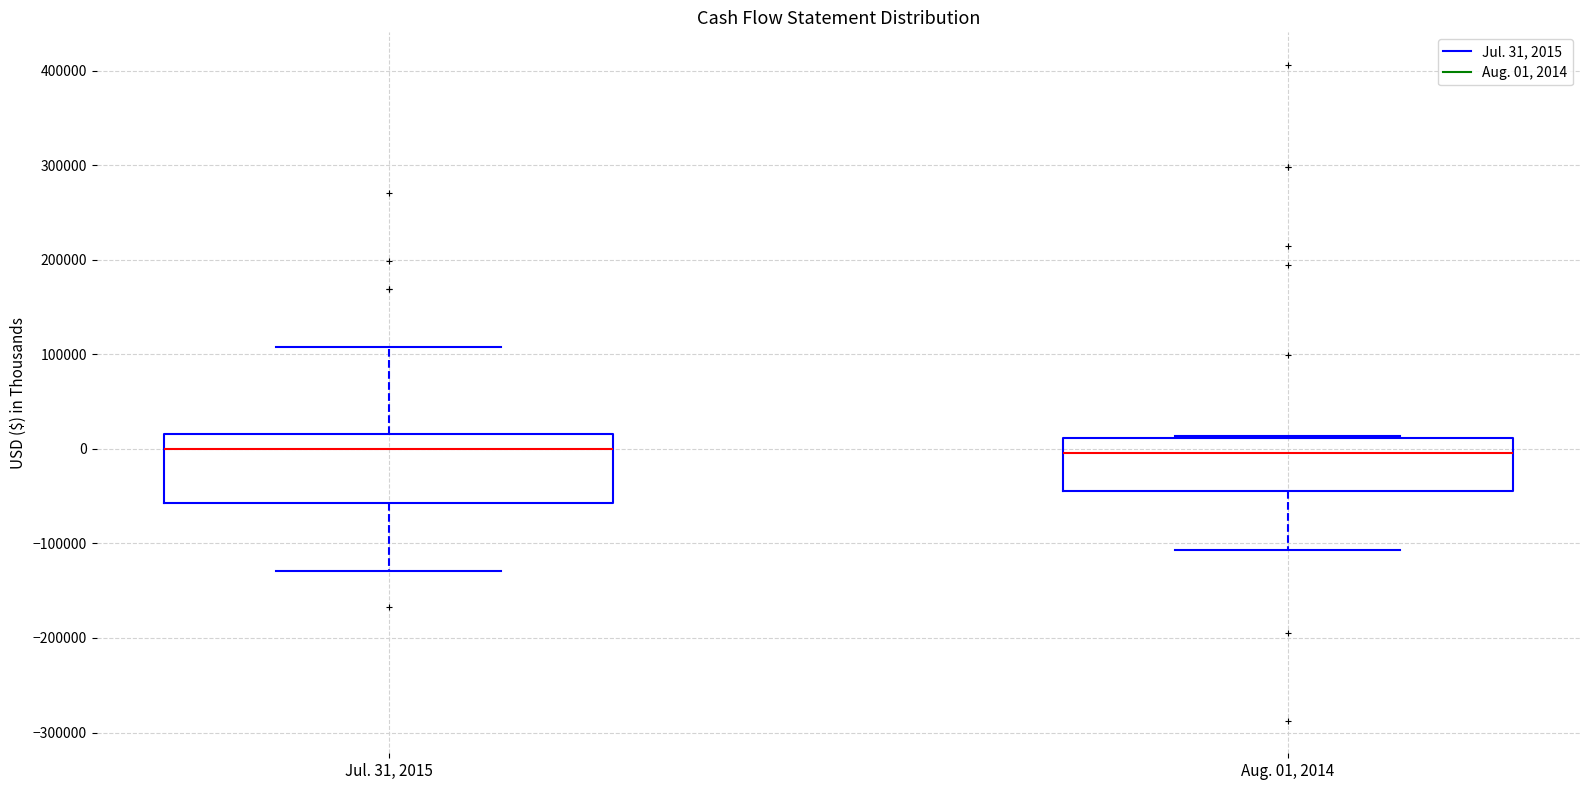

Reading left to right, transcribe this box plot: for each box, give where its median line is, the range the box spans, and where its two whiskers end, as read against the y-axis. The values are not printed on the chart, so give them approximately, as read against the axis.

Jul. 31, 2015: median 0, box -60000 to 20000, whiskers -130000 to 110000
Aug. 01, 2014: median 0, box -40000 to 10000, whiskers -110000 to 10000